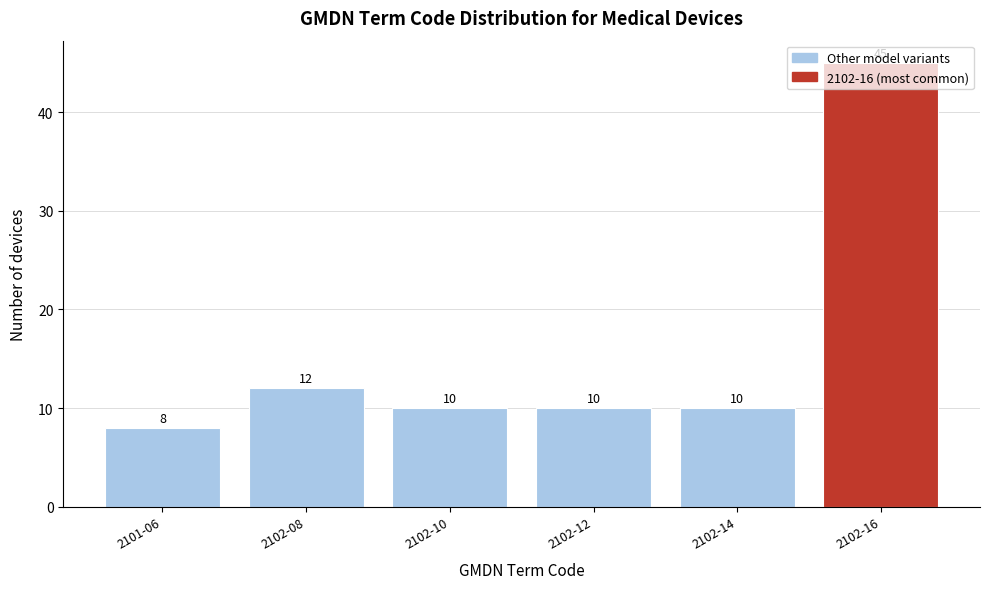

What is the greatest value displayed?

45